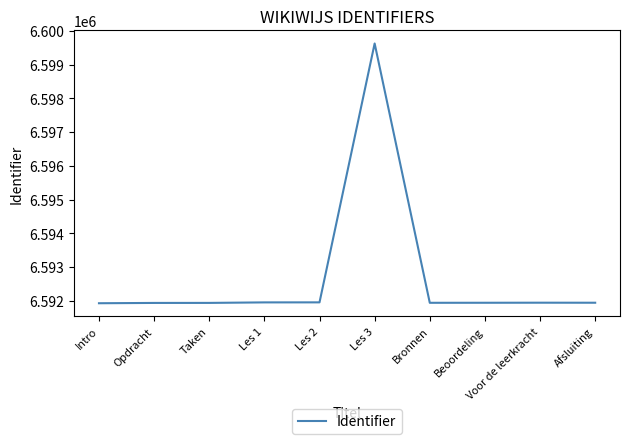

What is the maximum value shown in the chart?

6599624